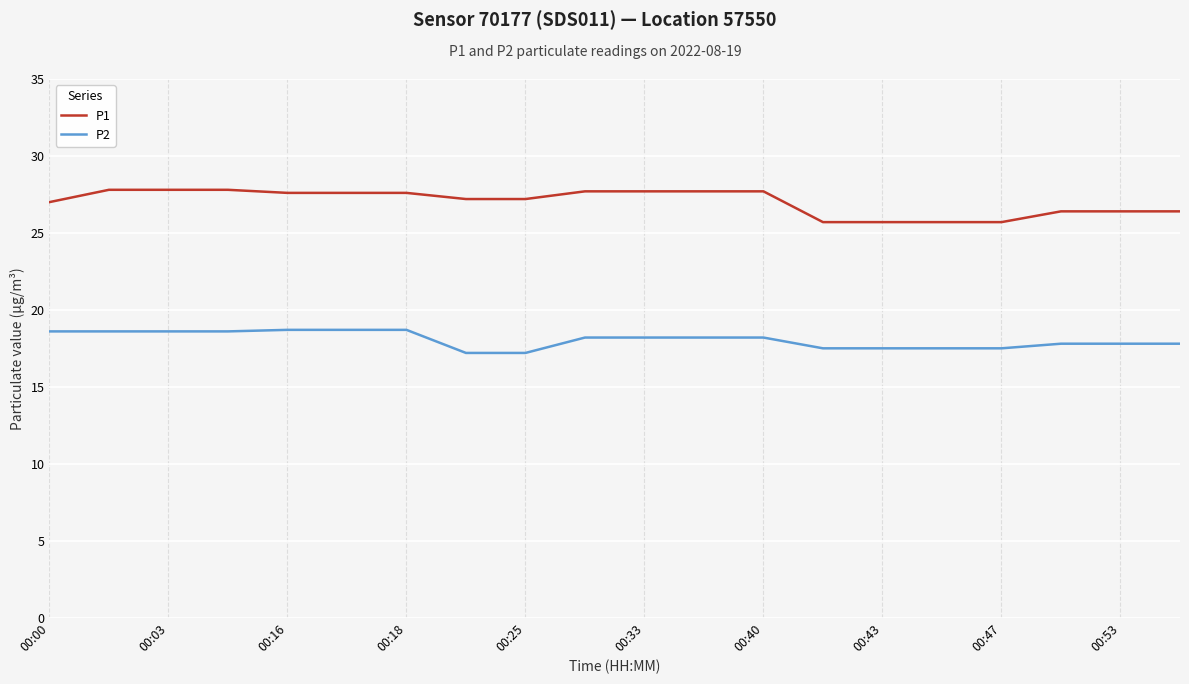

What is the maximum value shown in the chart?

27.8